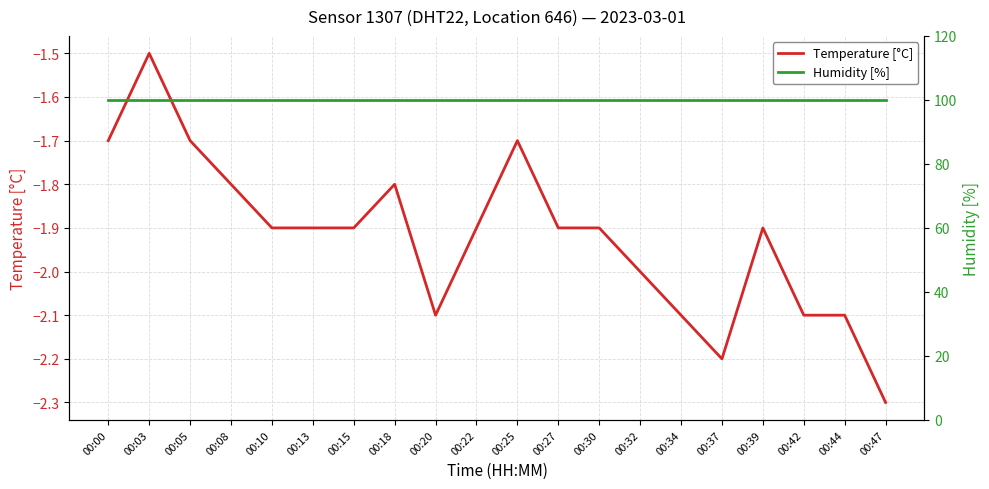

The value of Temperature [°C] at 00:15 is -1.9. True or false?

True